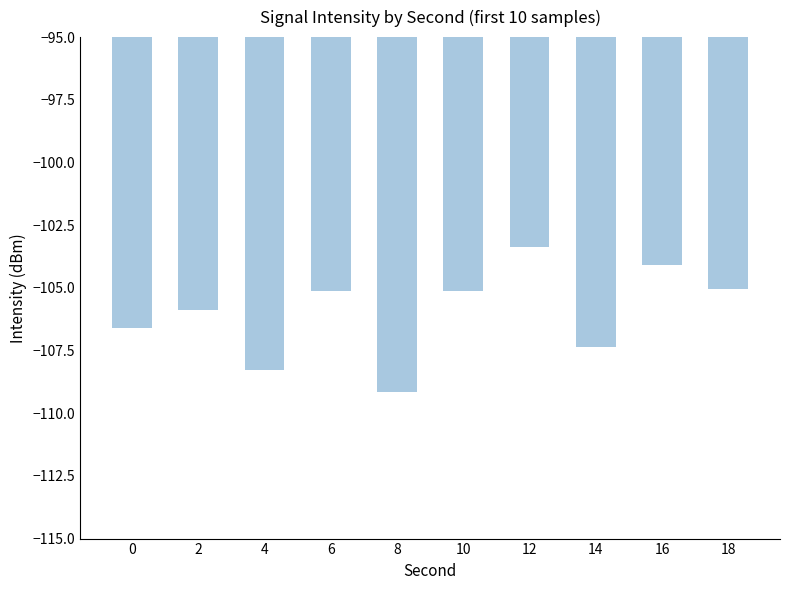

What is the difference between the maximum and minimum values?

5.8